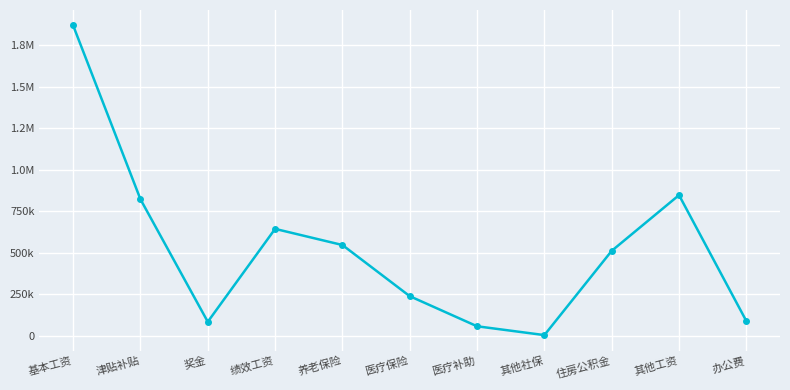

What is the sum of the values at 养老保险 and 医疗补助?

605886